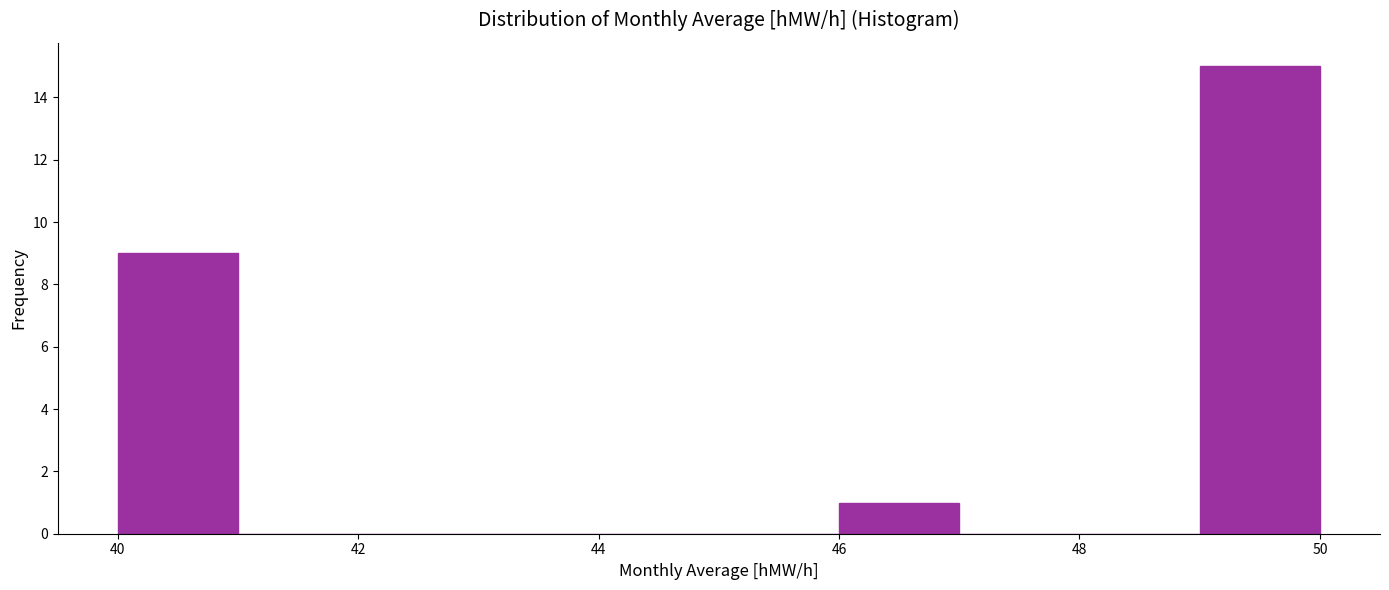

What is the height of the bar covering 40 to 41 on the x-axis? The values are not printed on the chart, so give them approximately, as read against the axis.

9